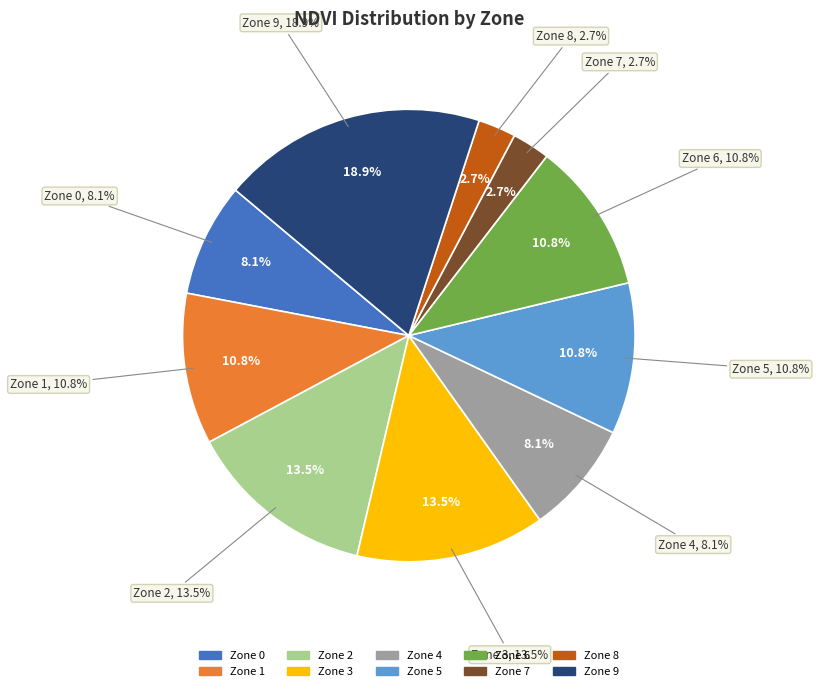

Count the number of slices in the pie.

10